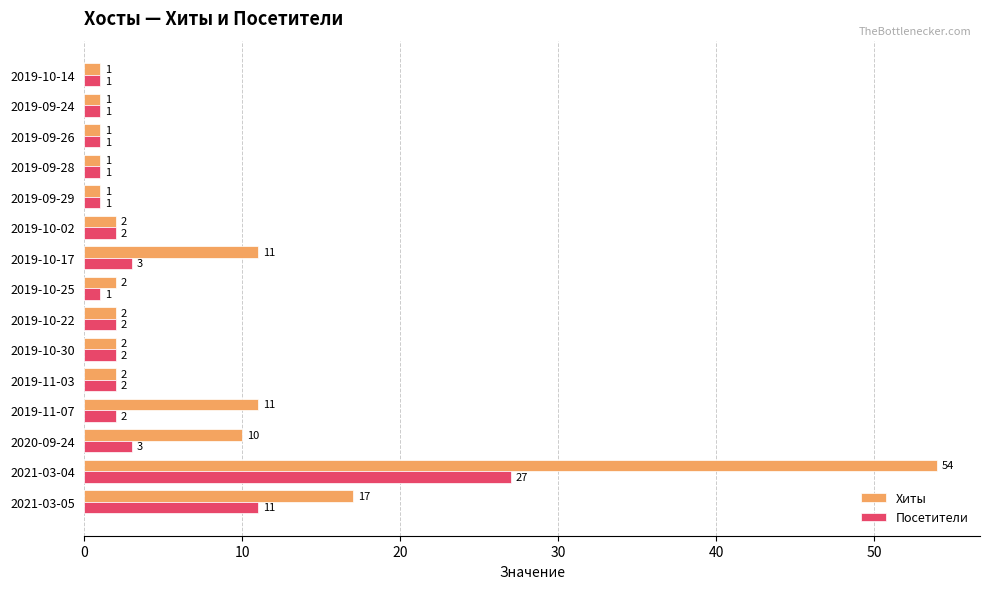

What is the difference between the maximum and minimum values in the Хиты series?

53